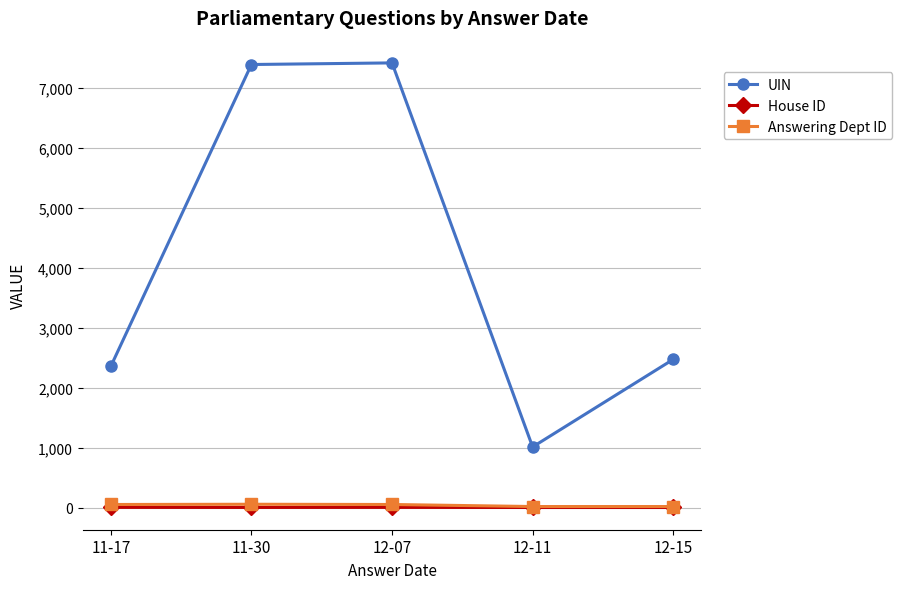

What is the maximum value for UIN?

7424